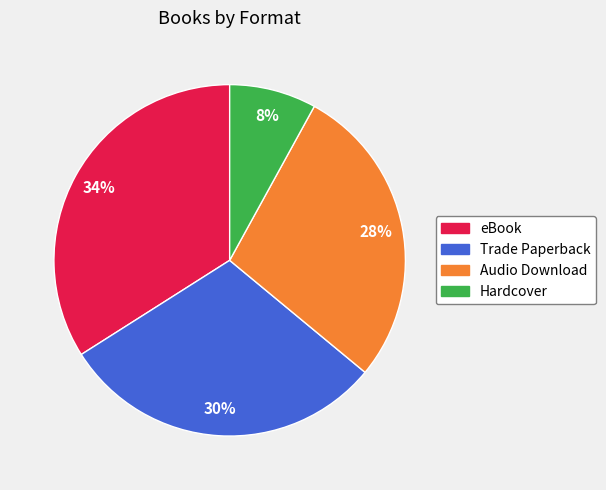

True or false: Hardcover accounts for 21% of the total.

False